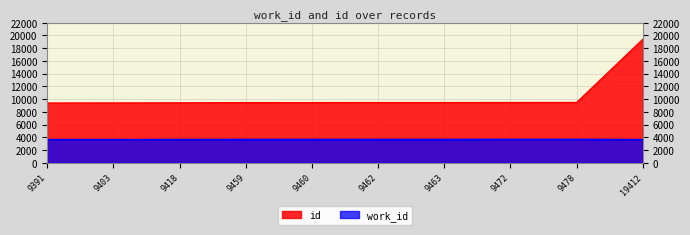

Rank the categories by work_id value from highest to lowest.

9478, 9472, 9463, 9462, 9460, 9459, 9418, 9391, 9403, 19412